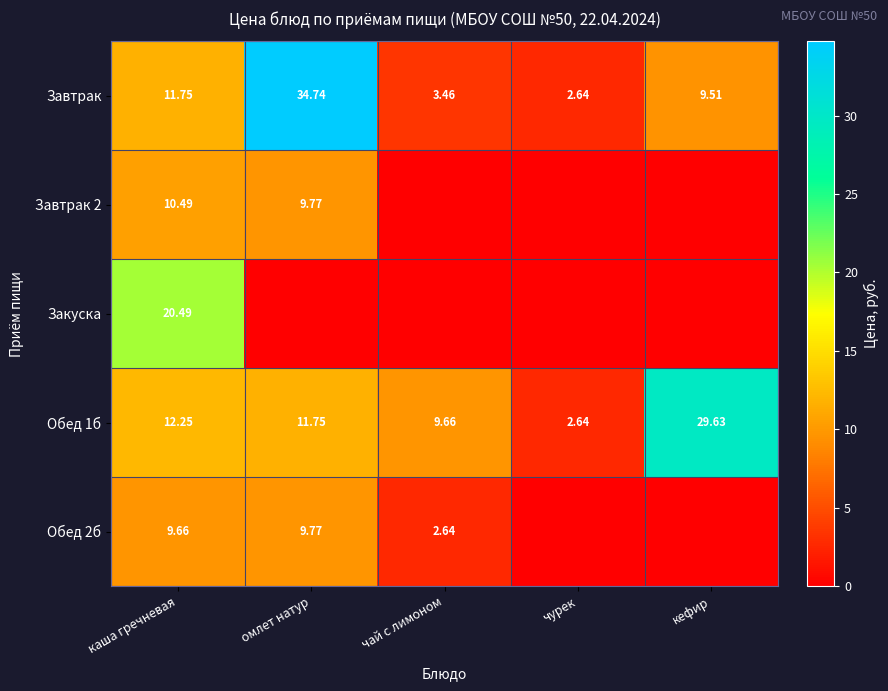

Rank the categories by Обед 1б value from lowest to highest.

чурек, чай с лимоном, омлет натур, каша гречневая, кефир